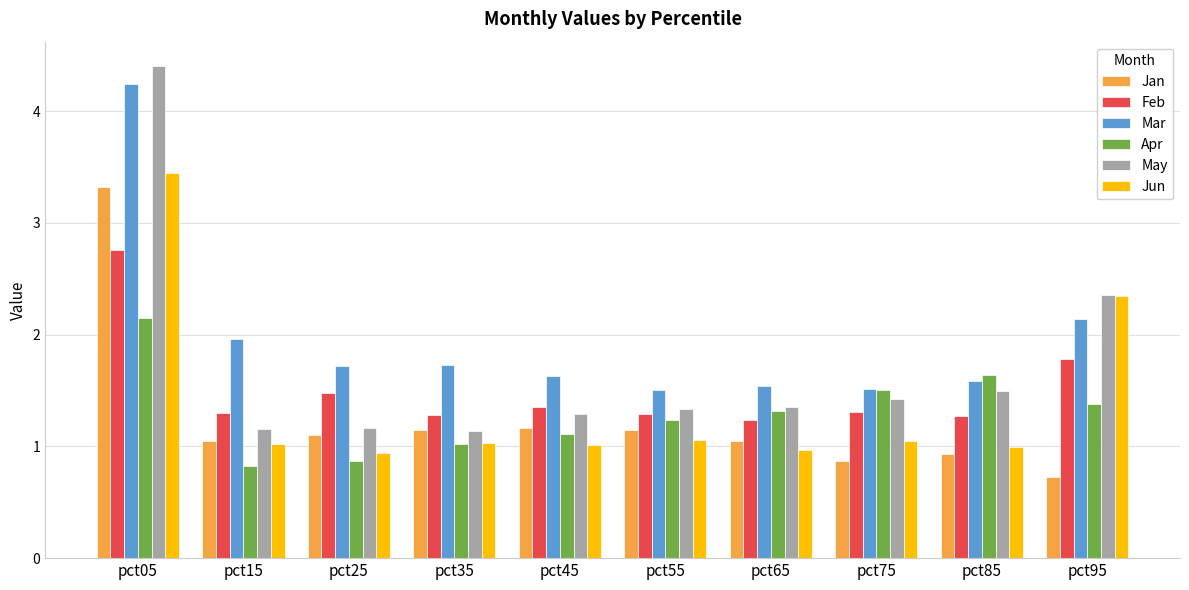

What is the highest value of the Jan series?

3.3